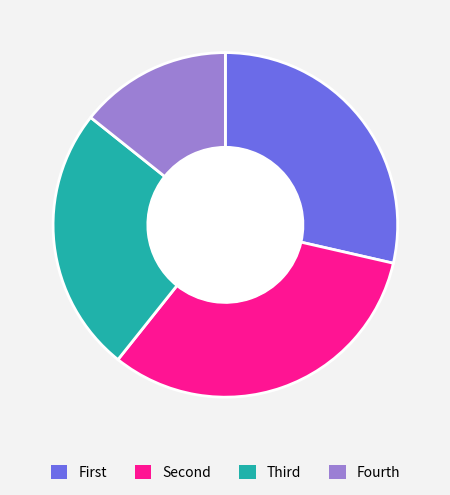

Is there any slice that represents more than half of the pie?

No